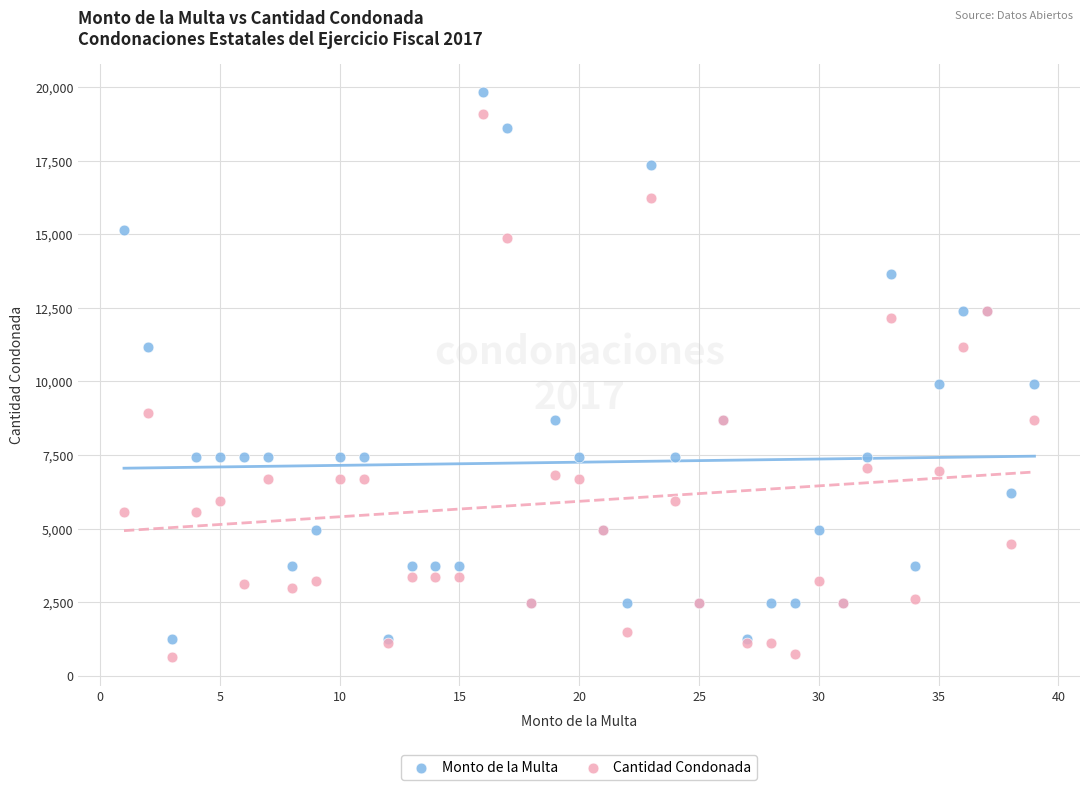

What is the X range (max minus min) for the scatter plot?

38